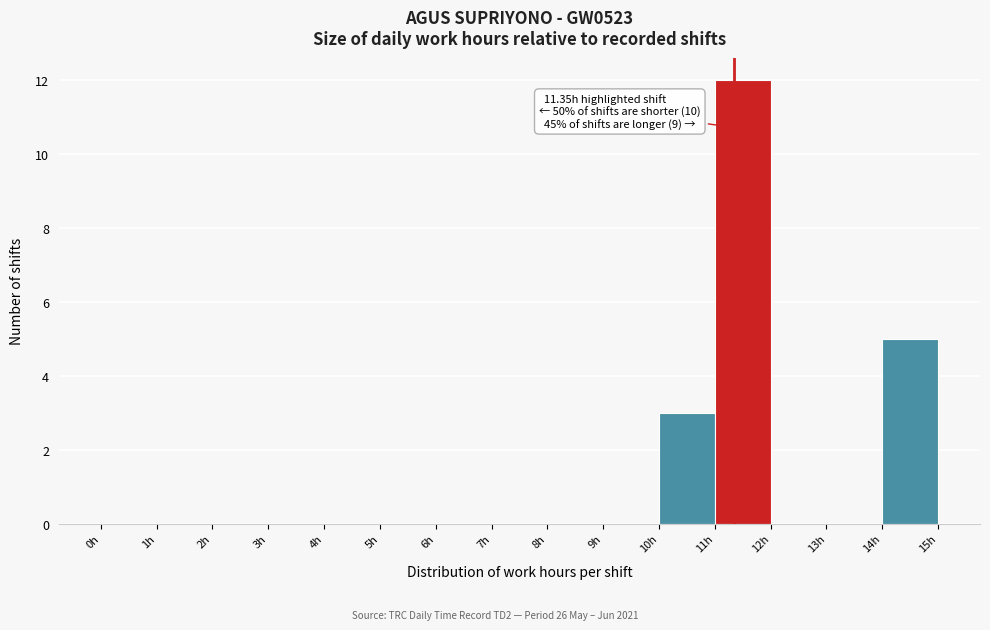

Which range on the x-axis has the tallest bar?

11 to 12